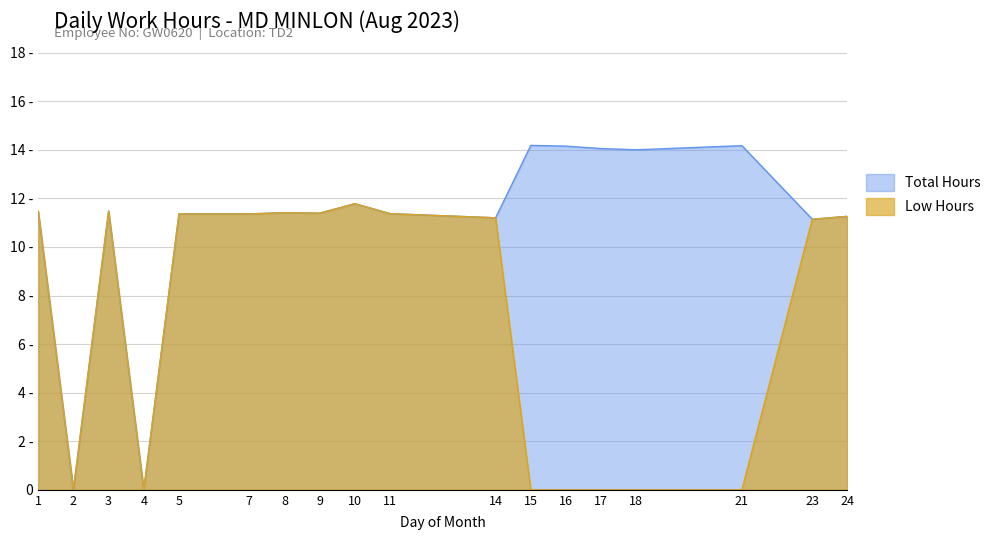

Does the chart display data point markers on the line(s)?

No